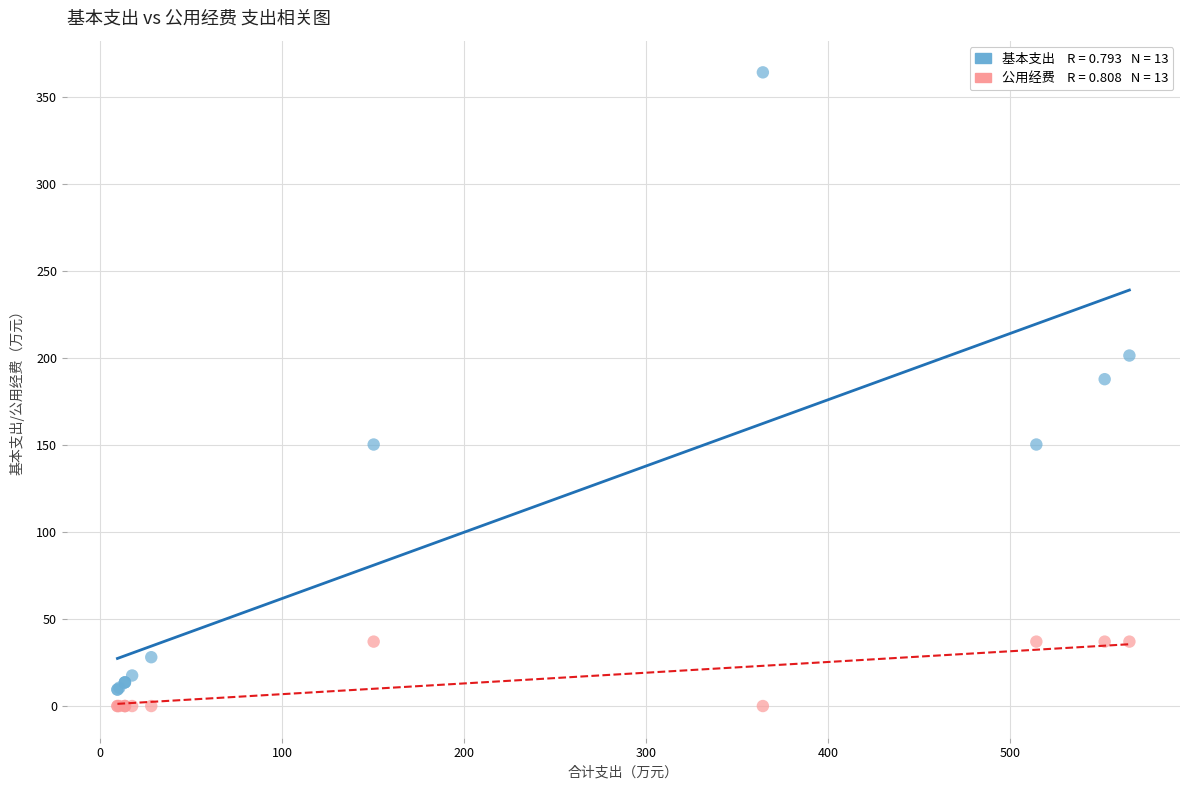

Across all series, what Y value is closest to 182?

187.9